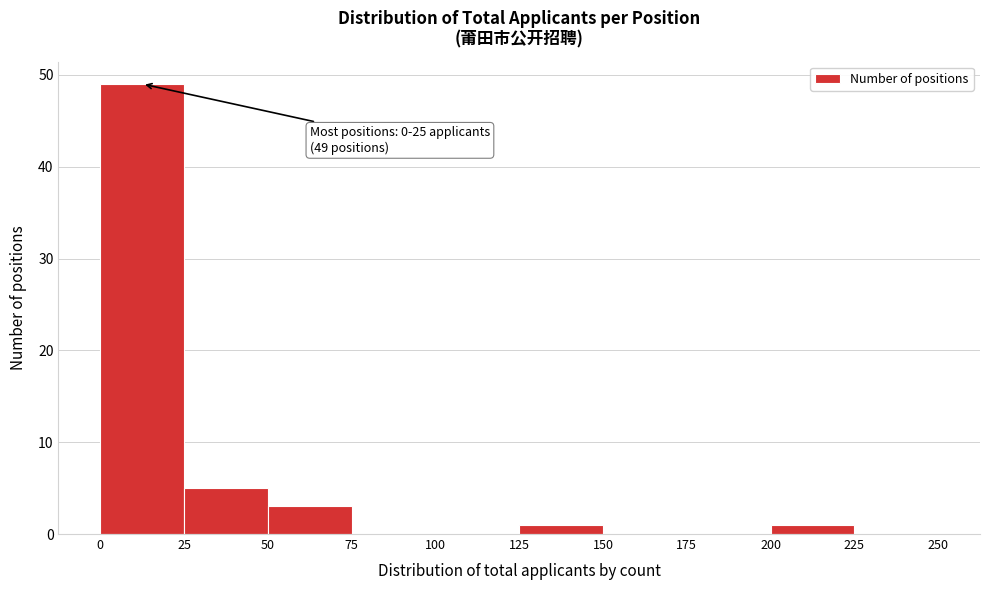

Over which range of the x-axis is the bar tallest?

0 to 25